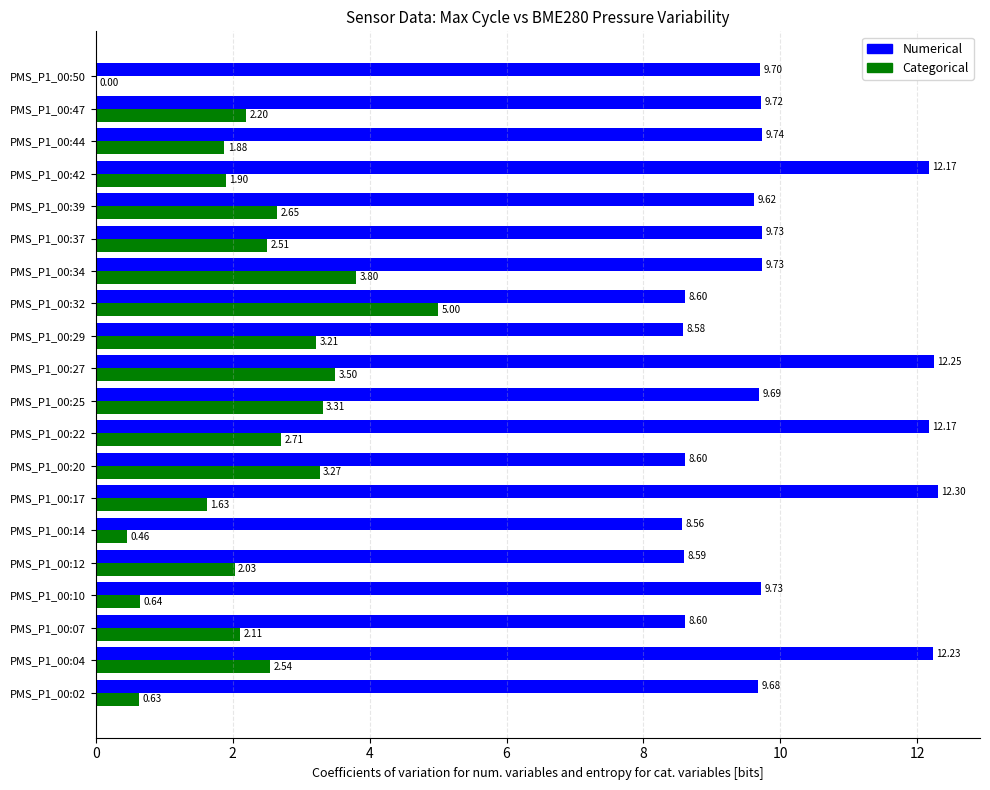

Between PMS_P1_00:22 and PMS_P1_00:32, which series saw the biggest shift?

Numerical